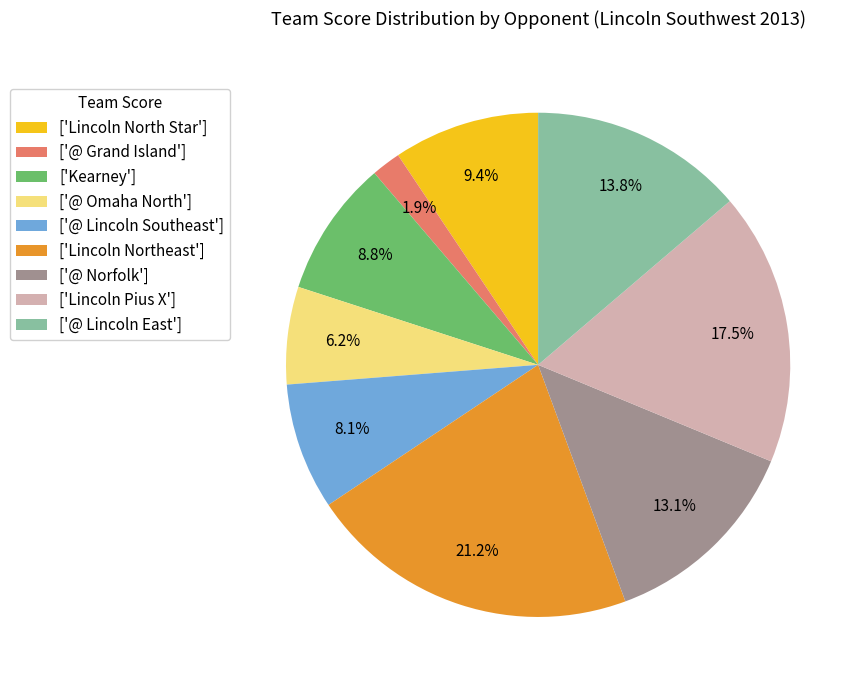

Which category has the biggest portion of the pie?

['Lincoln Northeast']